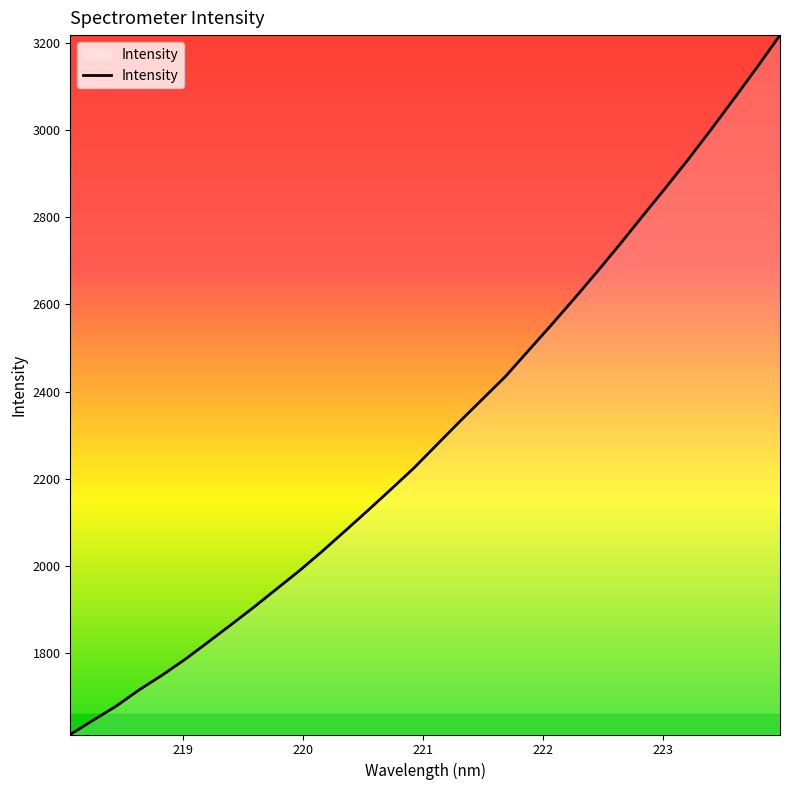

What is the maximum value shown in the chart?

3217.8